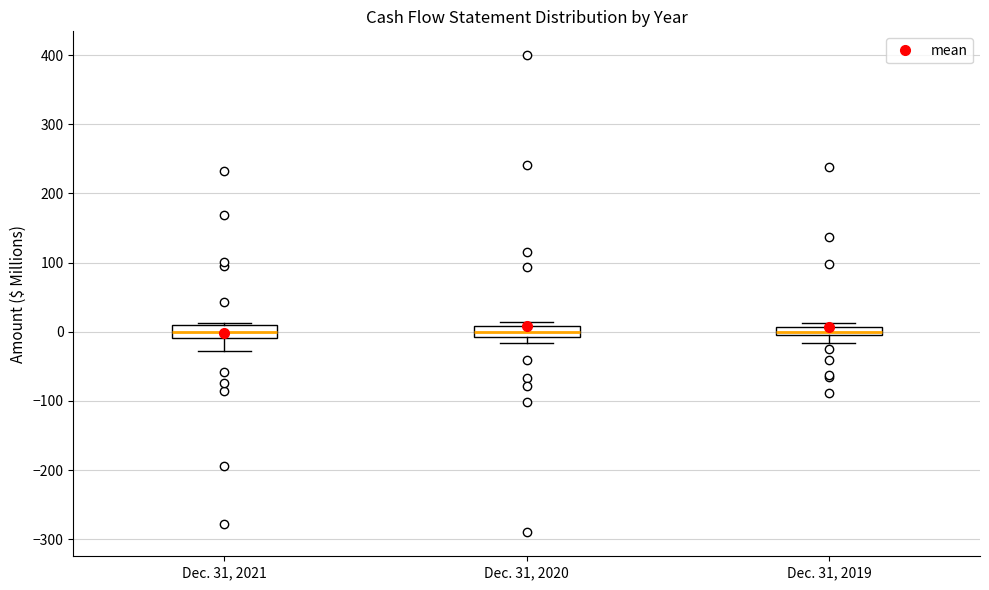

Where does the lower whisker of the box for Dec. 31, 2019 end on the y-axis? The values are not printed on the chart, so give them approximately, as read against the axis.

-20